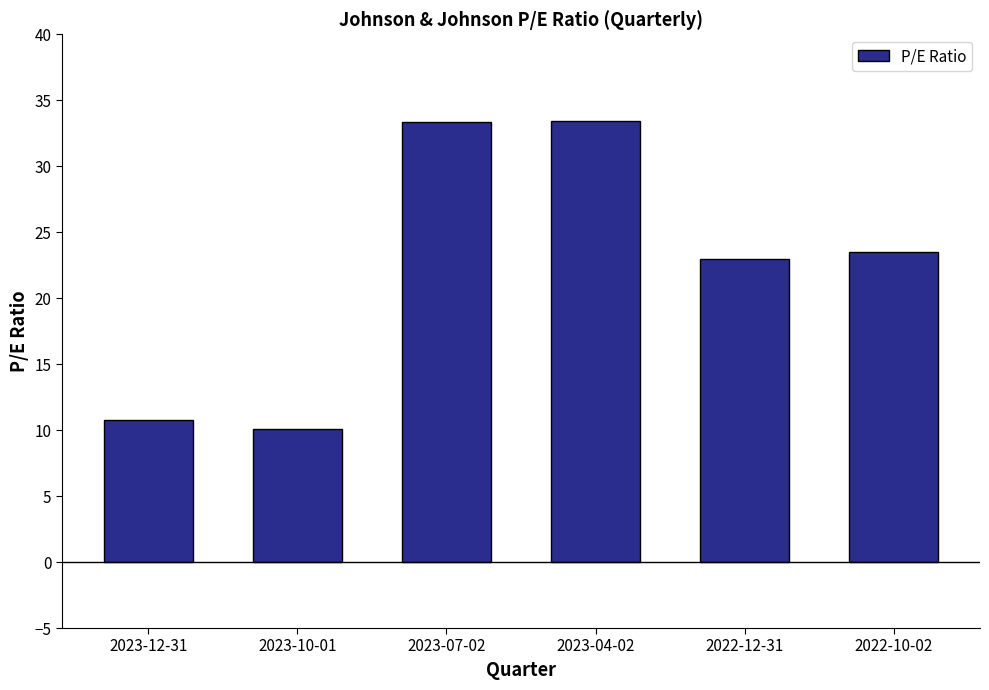

What position from the left is 2023-10-01?

2